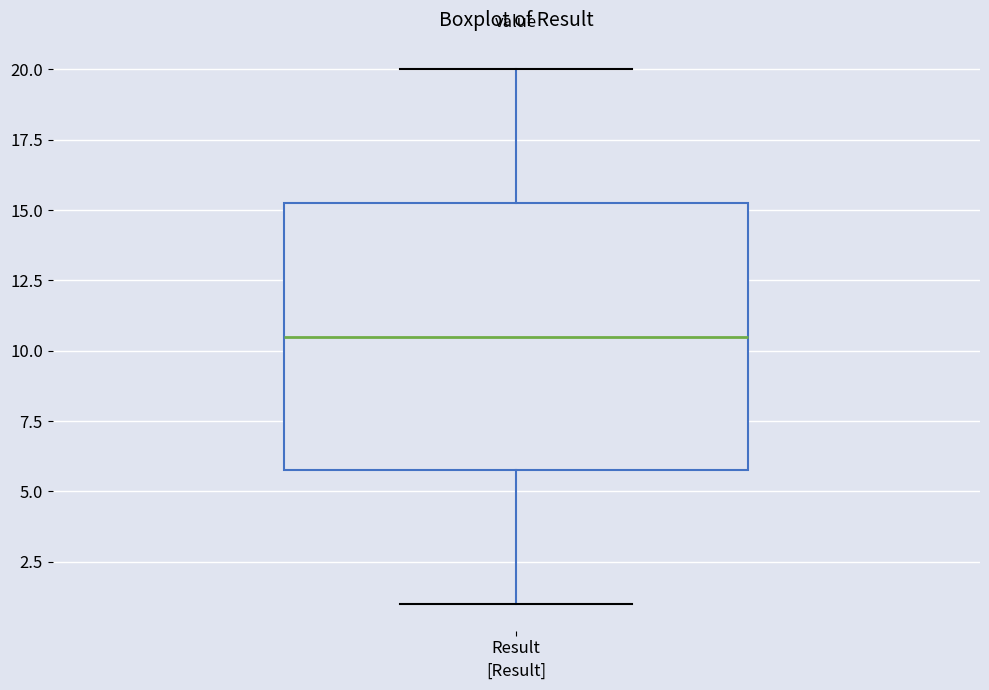

Read this box plot against the y-axis: the position of the median line, the range covered by the box, and the ends of both whiskers. The values are not printed on the chart, so give them approximately, as read against the axis.

median 10.5, box 6.0 to 15.5, whiskers 1.0 to 20.0